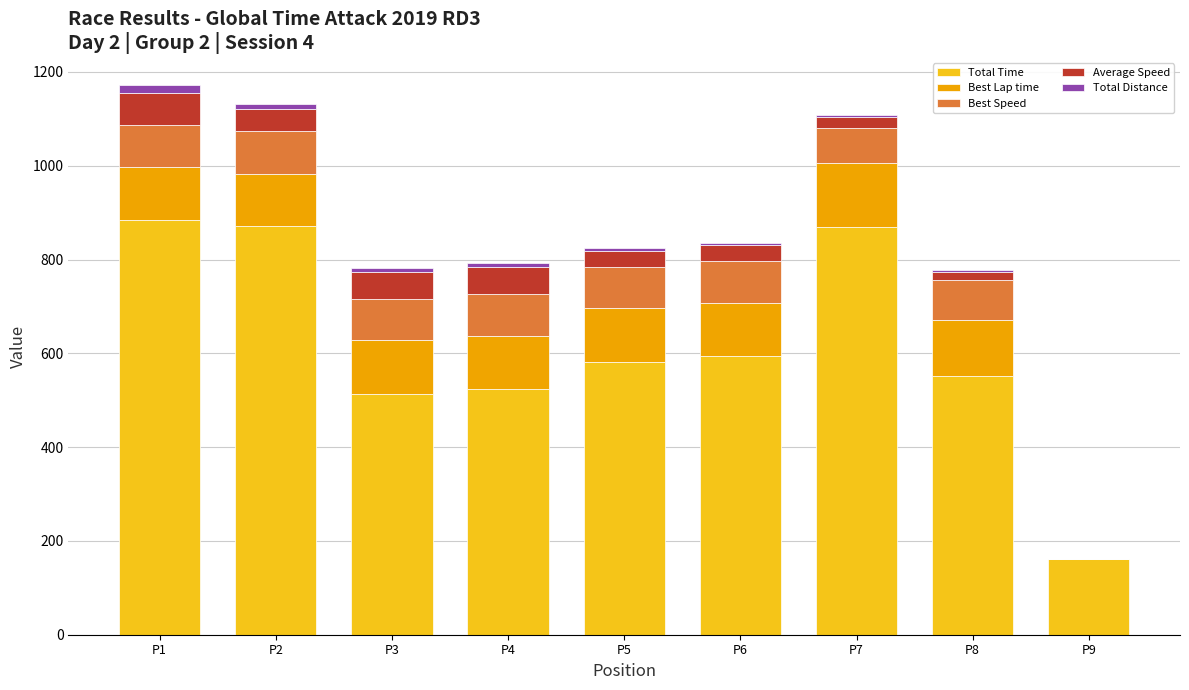

The value of Total Time at P9 is 161.4. True or false?

True